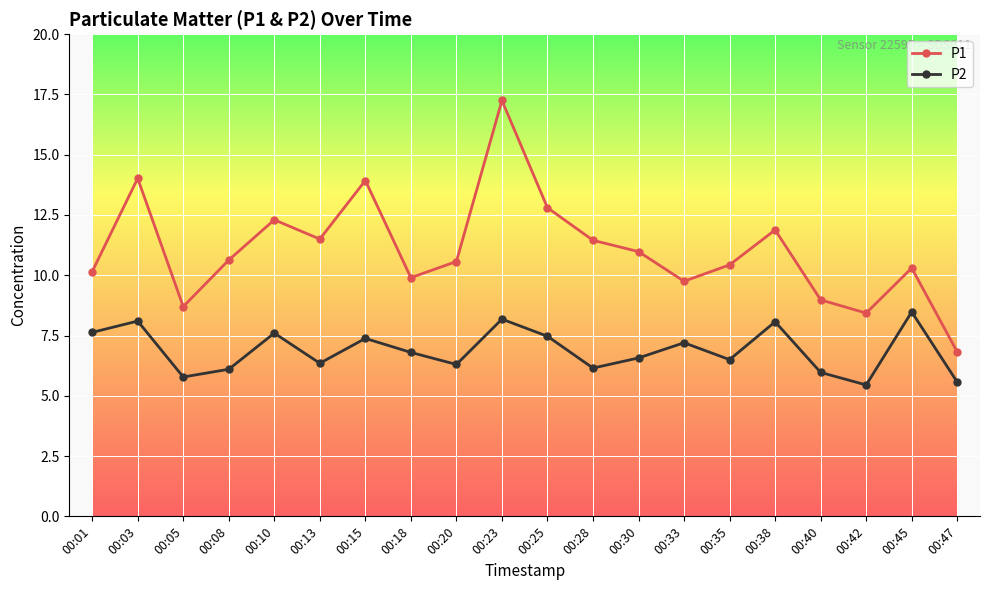

At which category does P1 reach its first local peak?

00:03